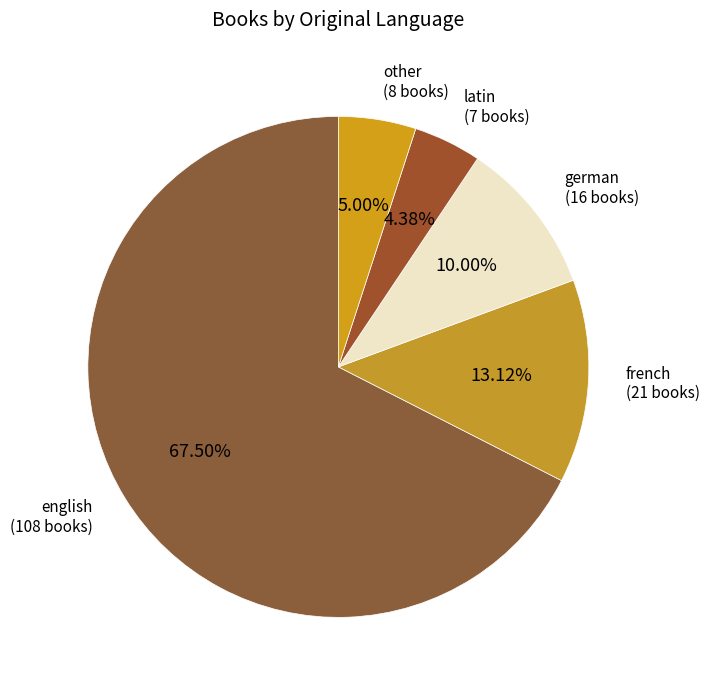

What is the largest slice in the pie chart?

english (108 books)